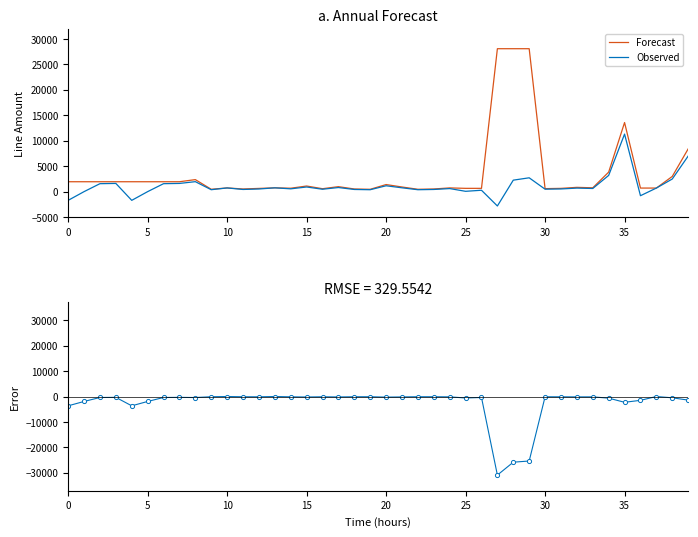

True or false: Error and Observed intersect in this chart.

False